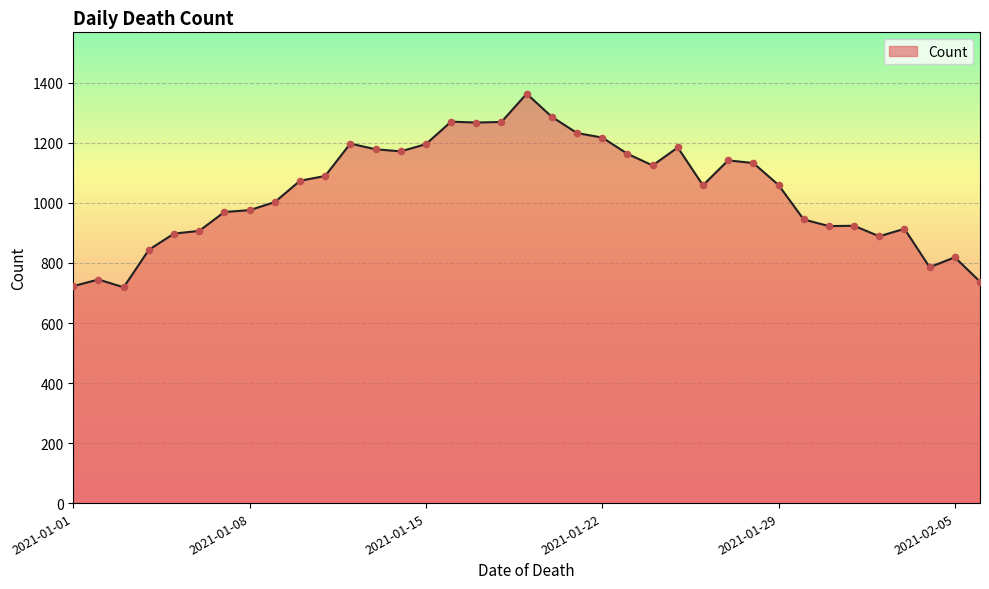

What is the greatest value displayed?

1364